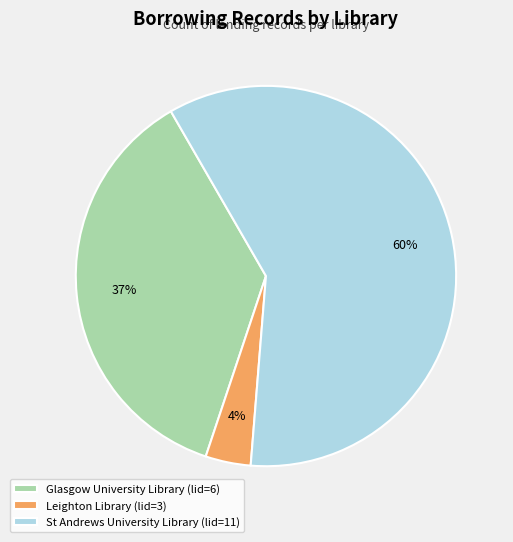

The Leighton Library (lid=3) slice represents 12% of the pie. True or false?

False